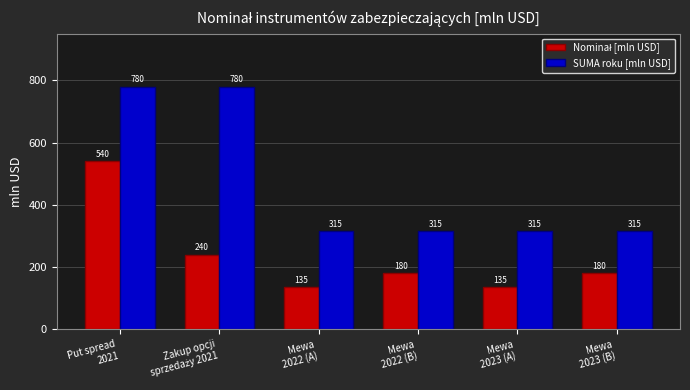

At how many categories does at least one series exceed 237?

6